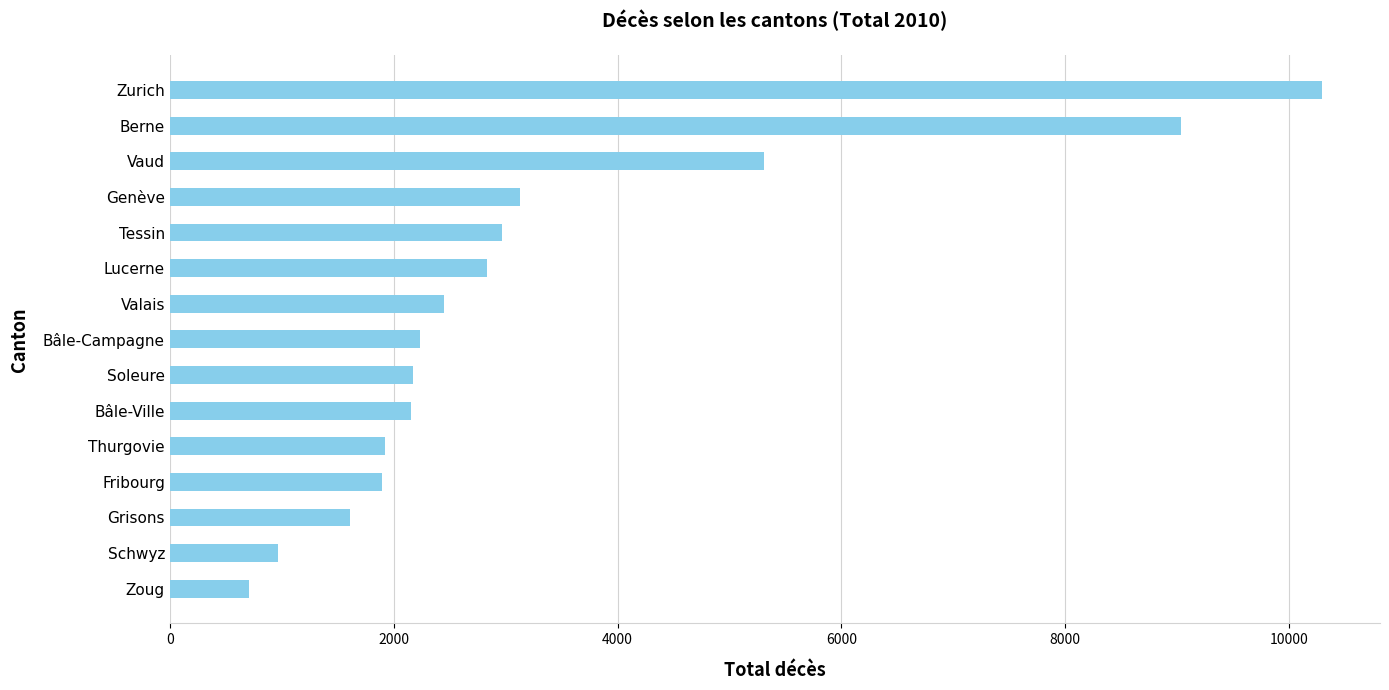

What is the change in value from Schwyz to Berne?

+8070